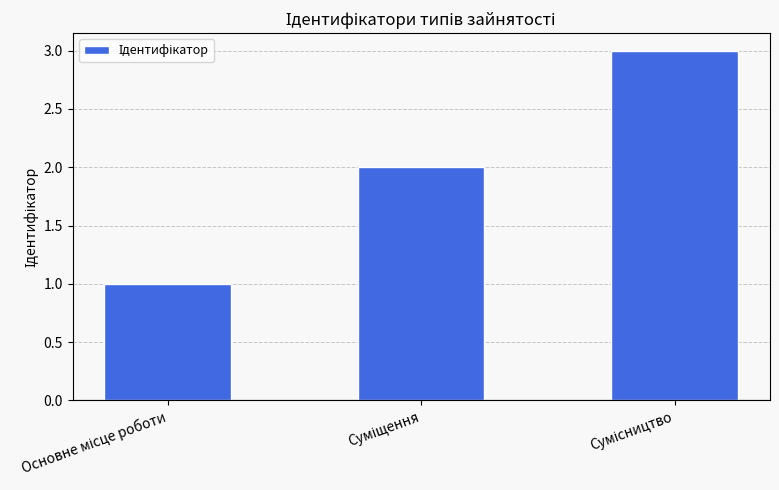

How many series are shown in this chart?

1